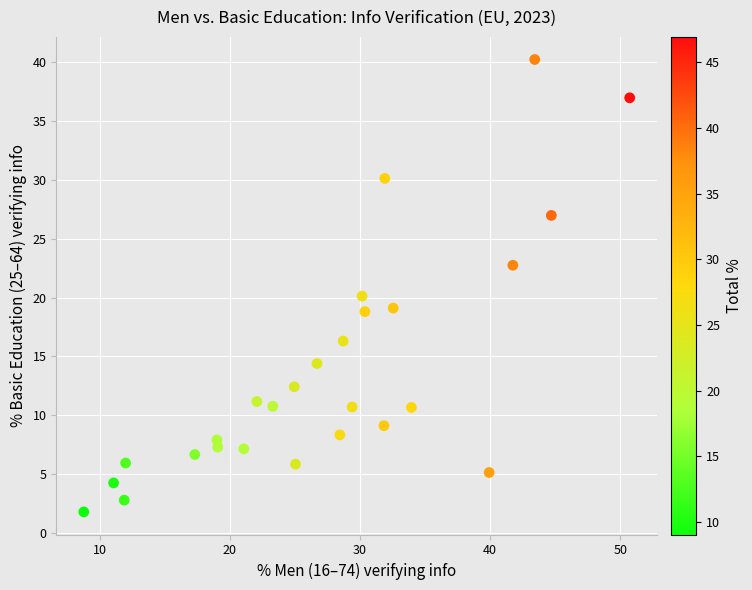

What Y value in the scatter plot is closest to 21?

20.1